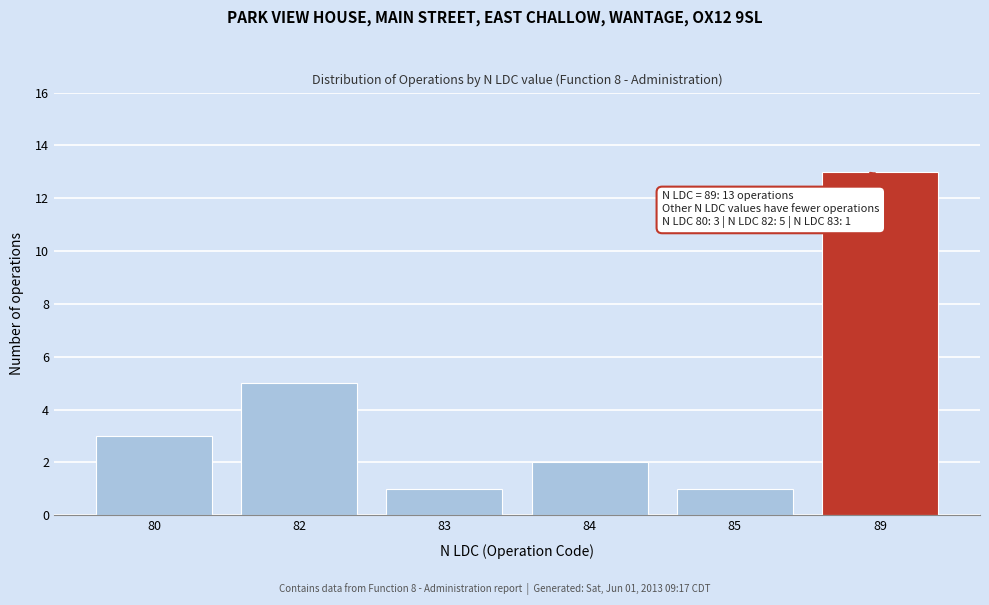

Reading left to right, extract all data points from this chart.

80=3	82=5	83=1	84=2	85=1	89=13